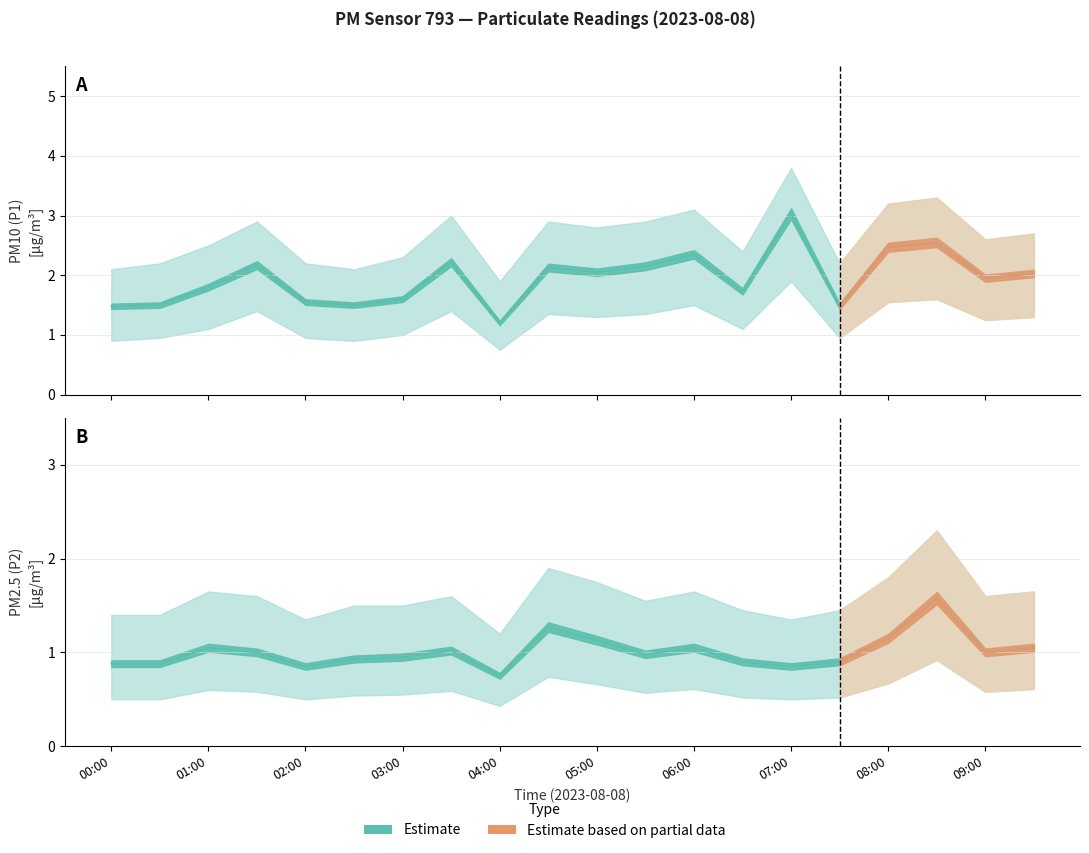

Is it true that P2_upper equals 0.5 at 08:30?

False